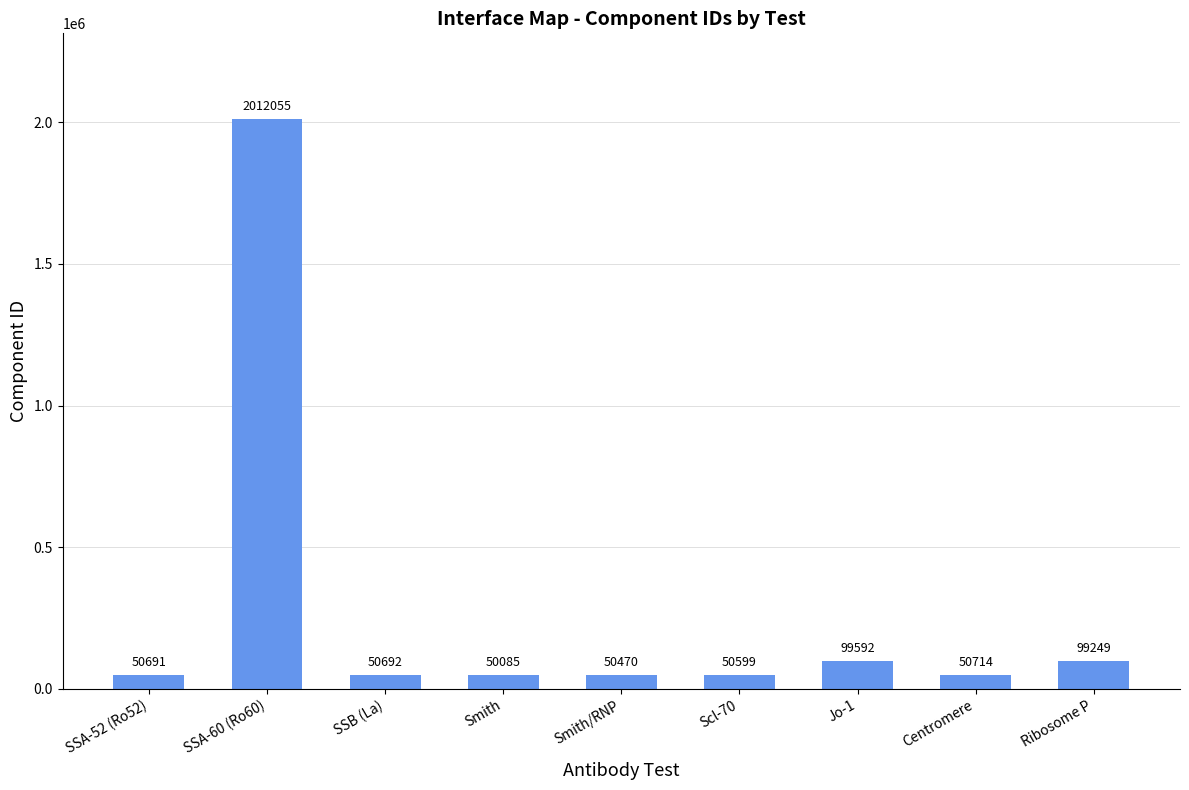

List the labels in order of value, smallest first.

Smith, Smith/RNP, Scl-70, SSA-52 (Ro52), SSB (La), Centromere, Ribosome P, Jo-1, SSA-60 (Ro60)